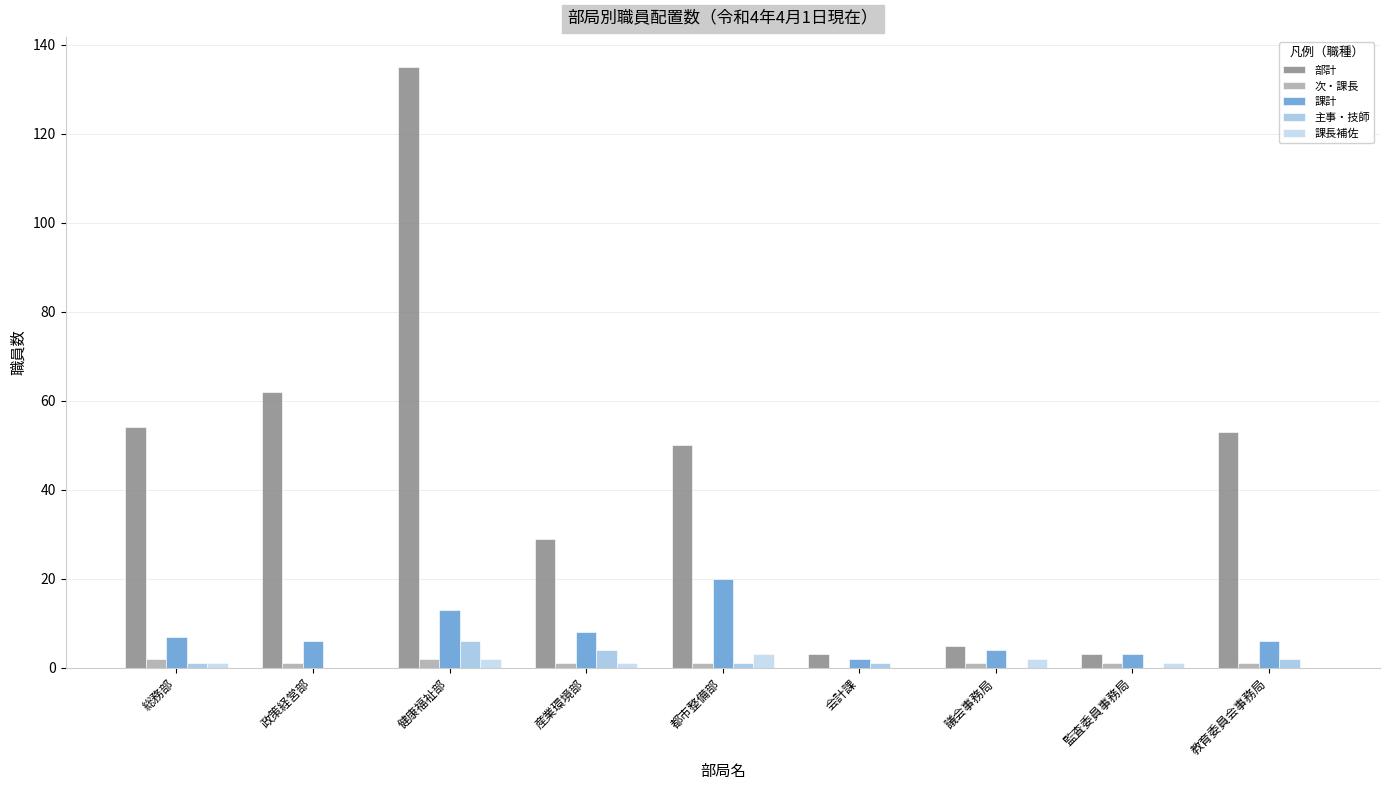

At how many categories does at least one series exceed 96?

1